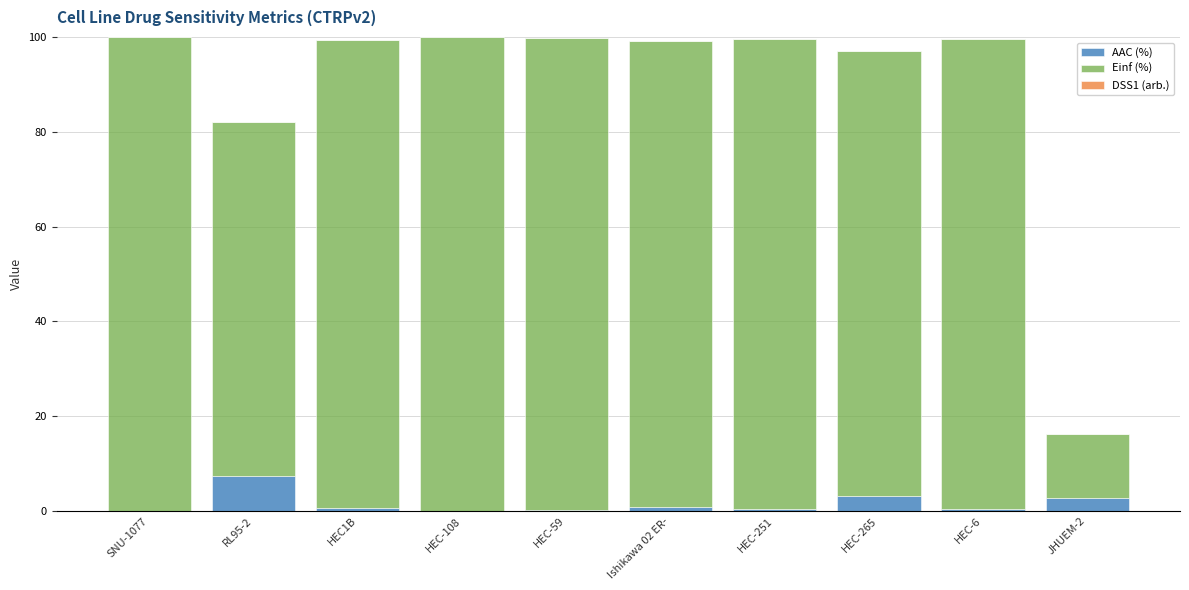

The AAC (%) series shows 0.4 at HEC-6. True or false?

True